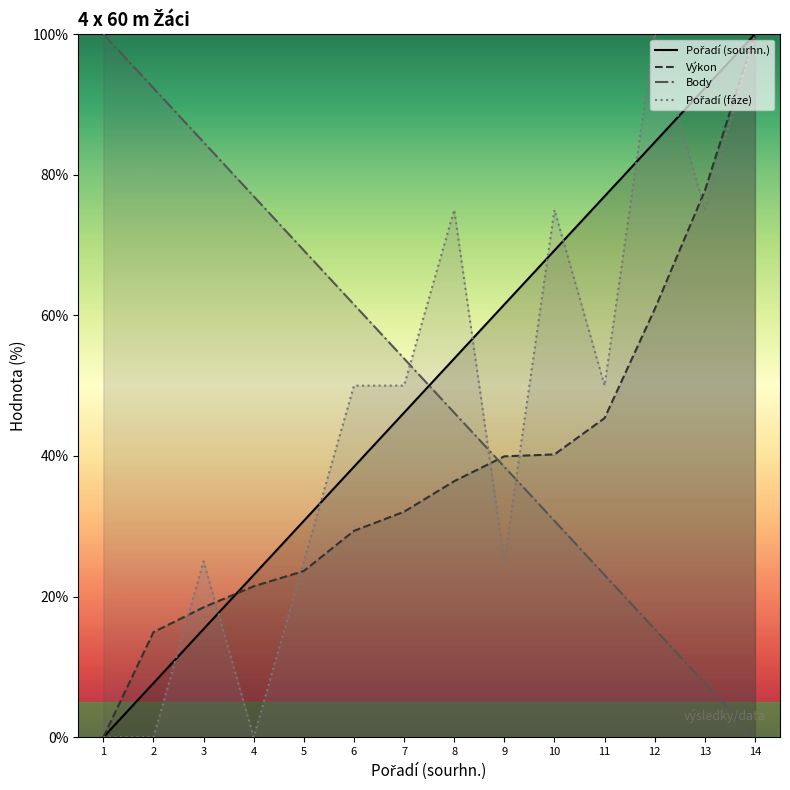

Where is Výkon nearest to the value 50?

11